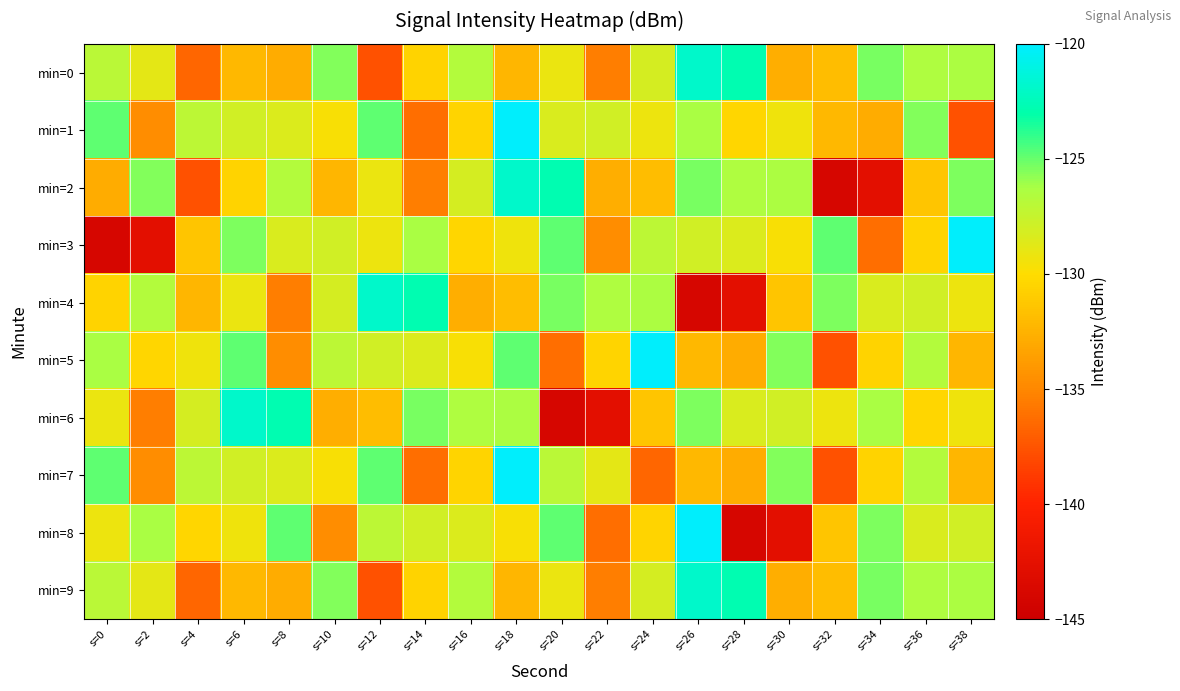

Which label corresponds to the largest value in the chart?

s=18